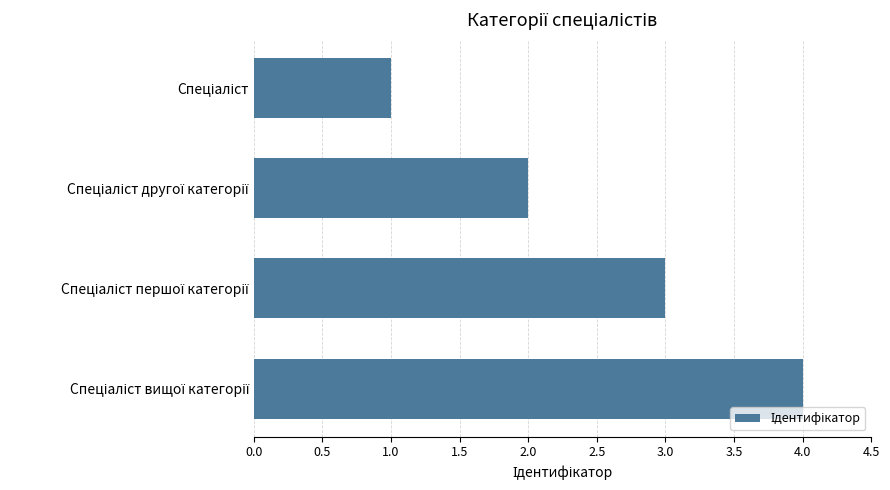

What is the greatest value displayed?

4